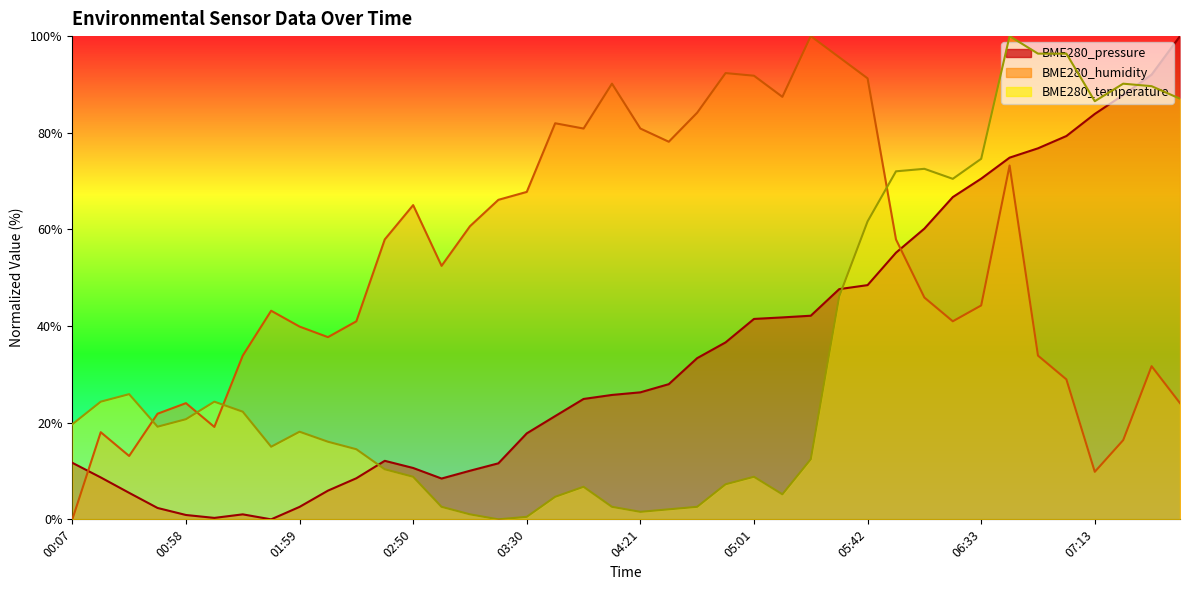

At which category does the chart reach its peak across all series?

07:44